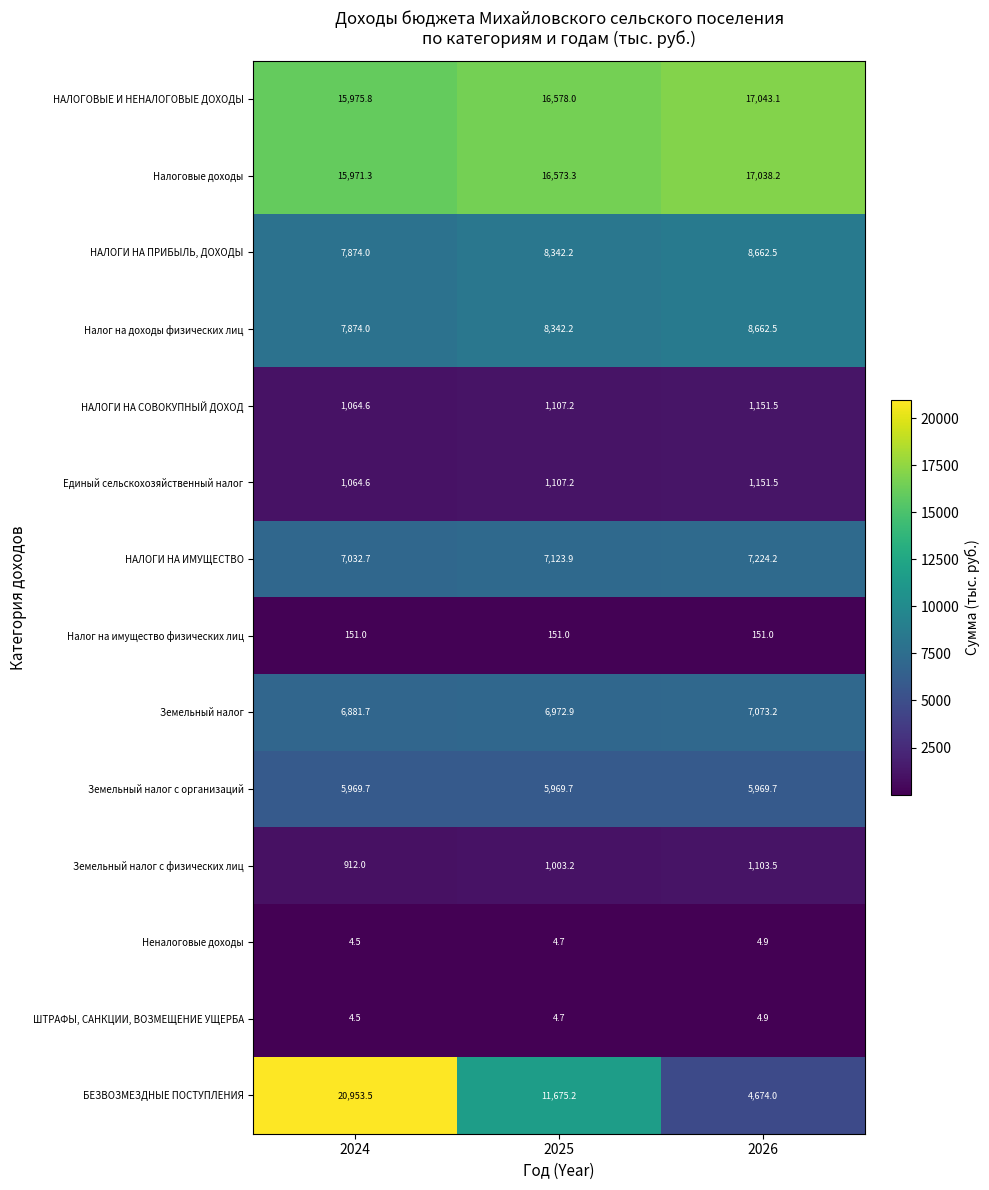

Rank the categories by Земельный налог value from lowest to highest.

2024, 2025, 2026